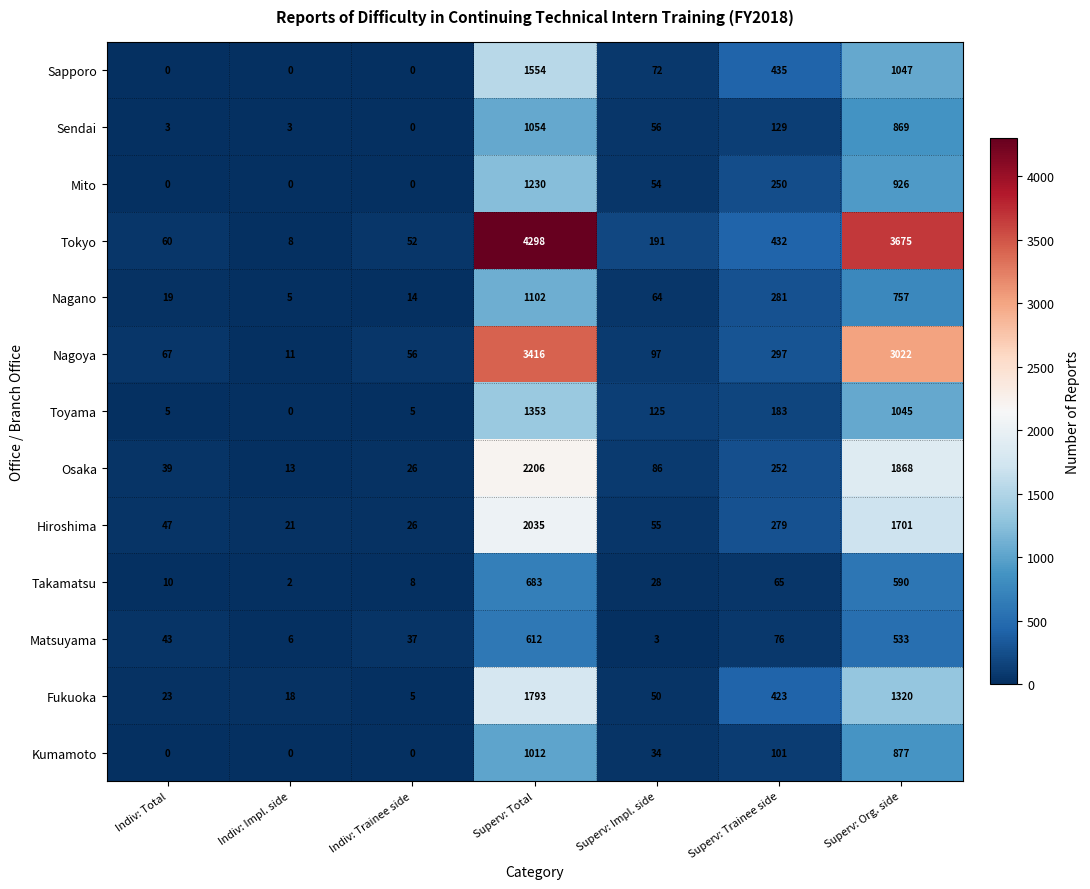

The value of Sapporo at Superv: Total is 1554. True or false?

True